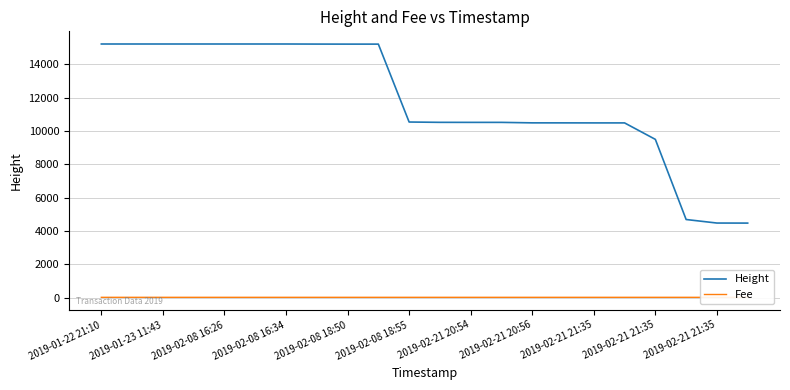

True or false: Height has more than 0 interior local peaks.

False